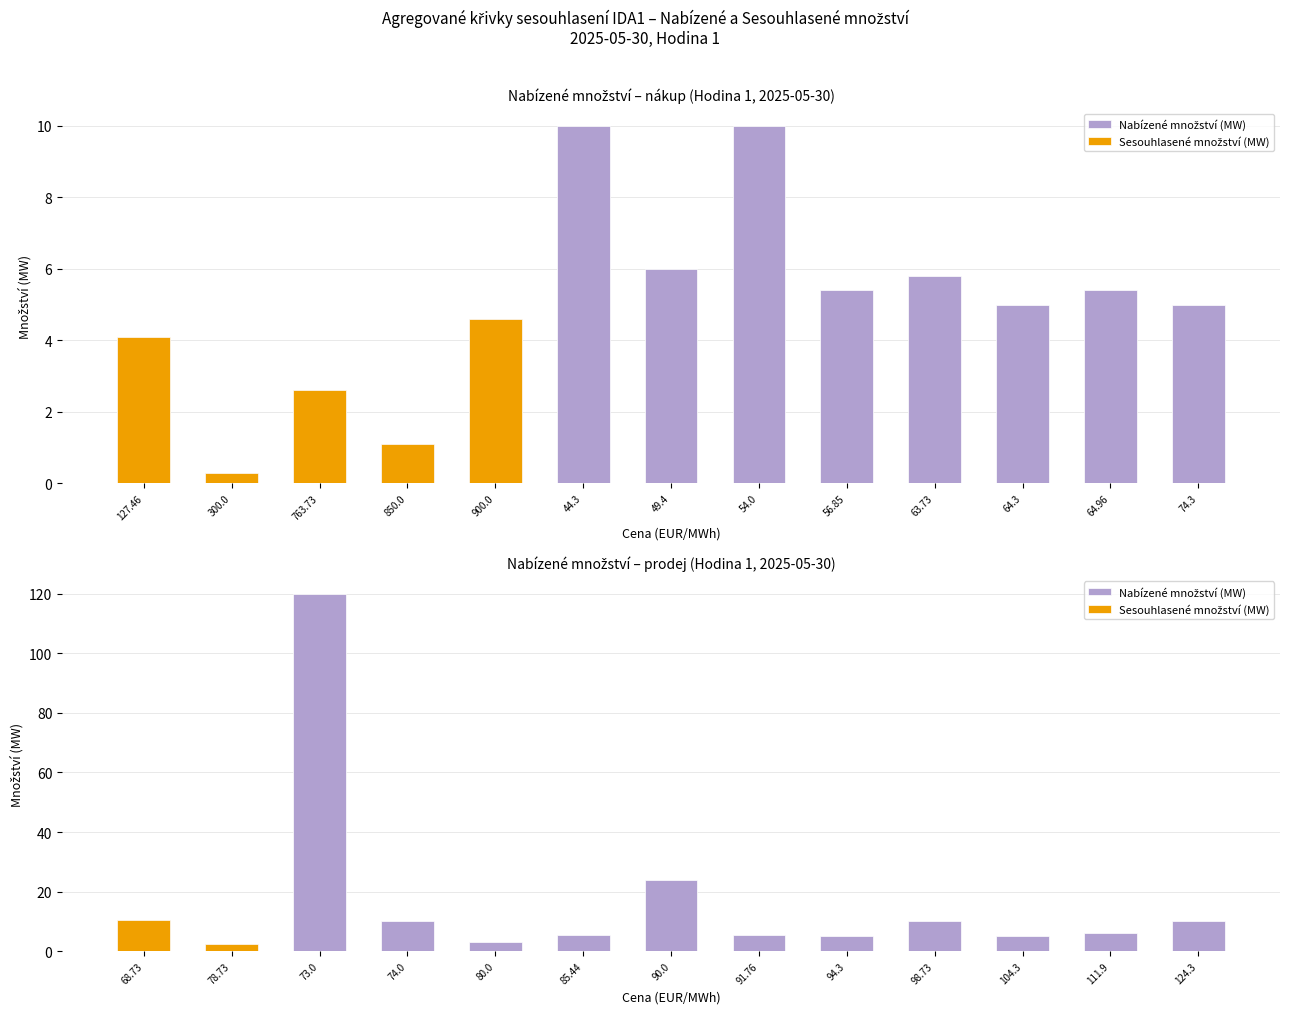

List the series in order of their peak value, lowest first.

Sesouhlasené množství (MW), Nabízené množství (MW)